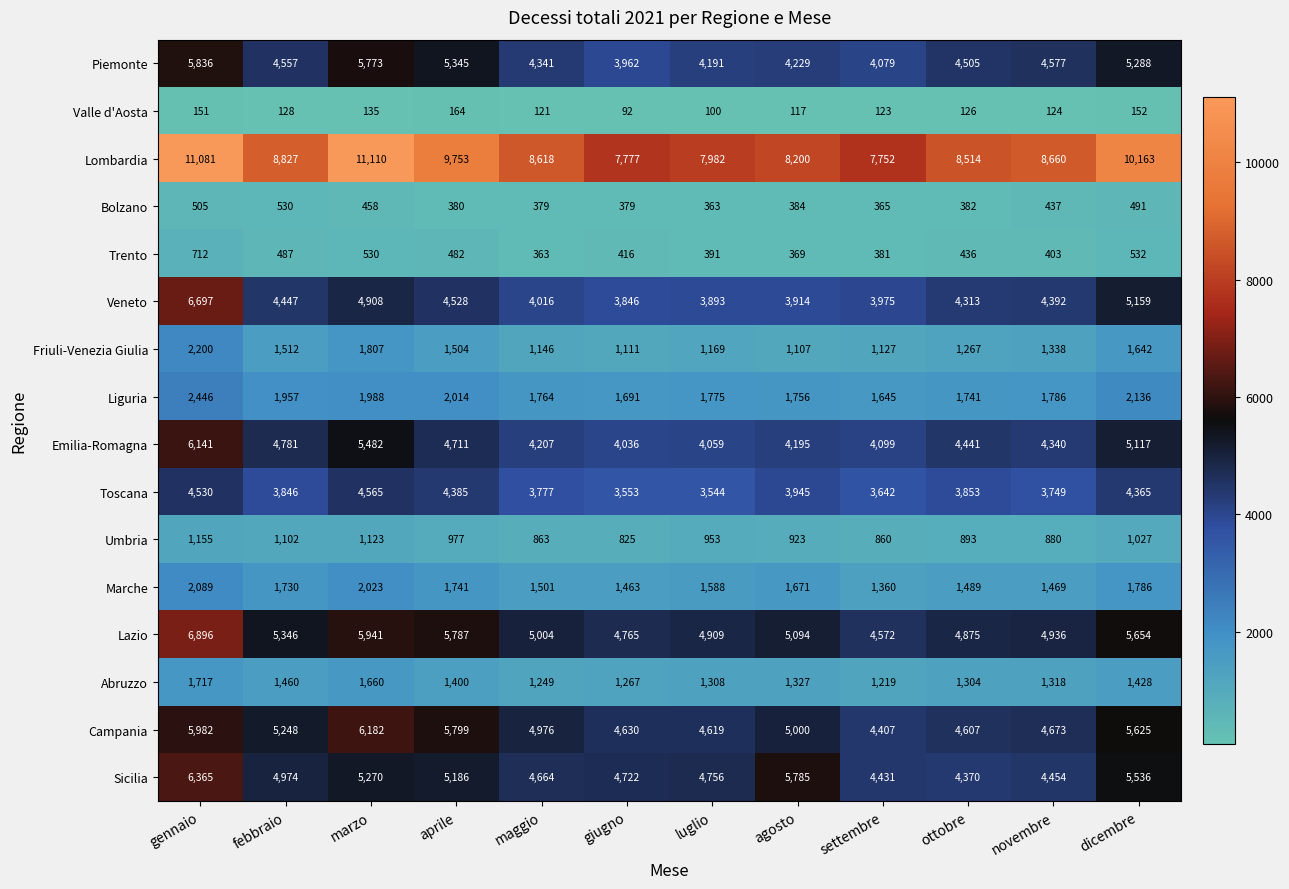

What is the total value across all series at febbraio?

50932